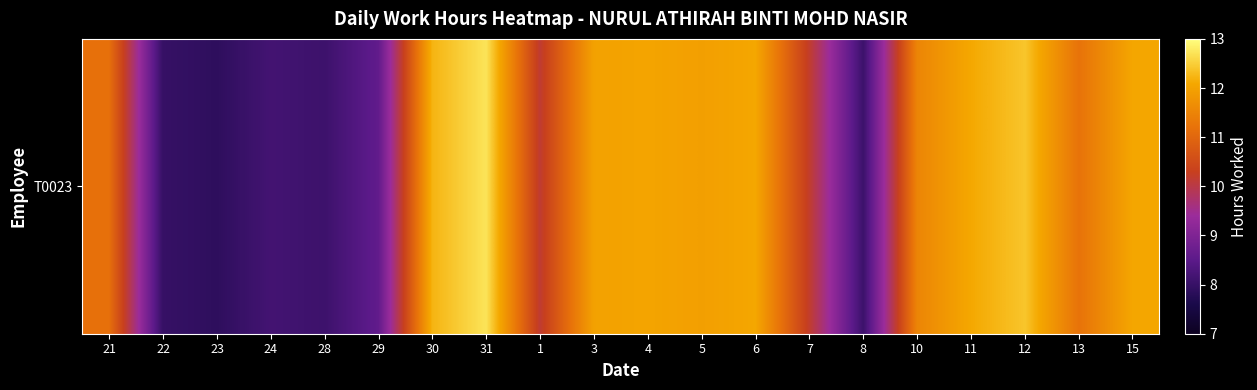

What value does the data have at 13?

11.2